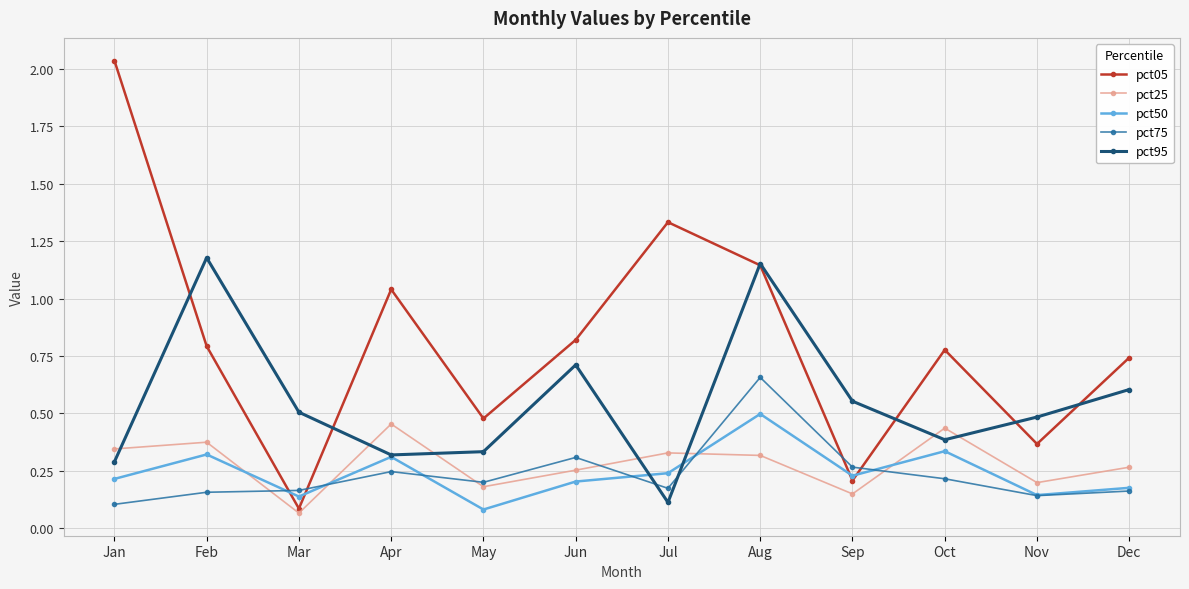

True or false: pct25 has a value of 0.3 at Nov.

False